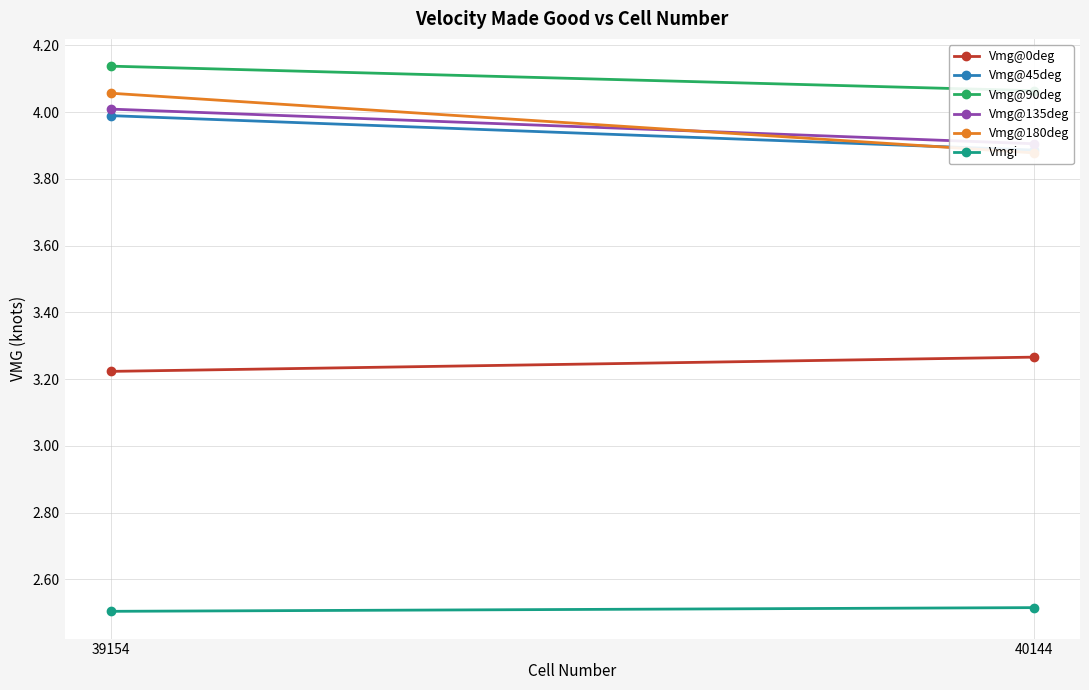

What is the total value across all series at 39154?

21.9